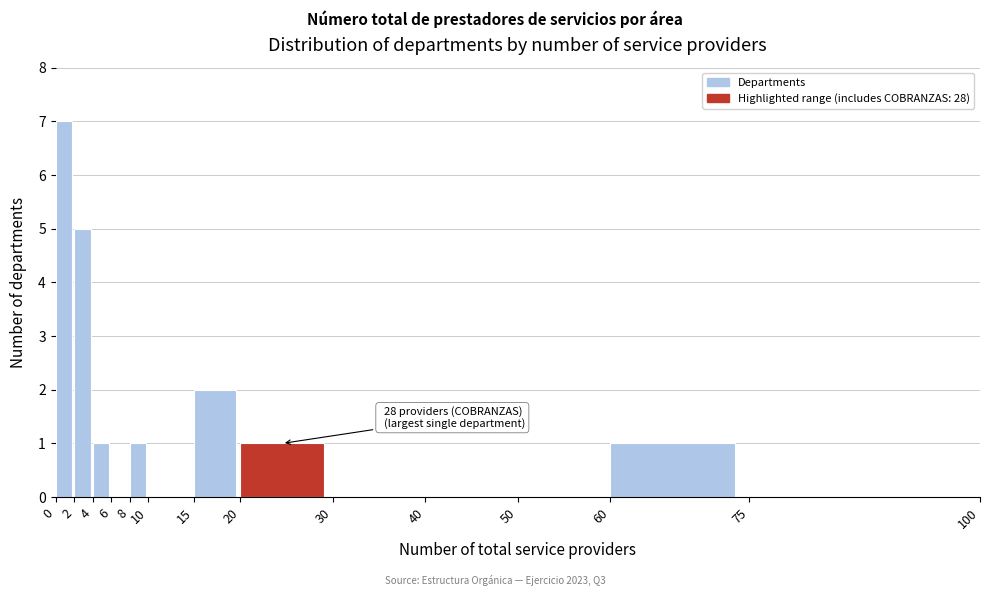

Which range on the x-axis has the tallest bar?

0 to 2